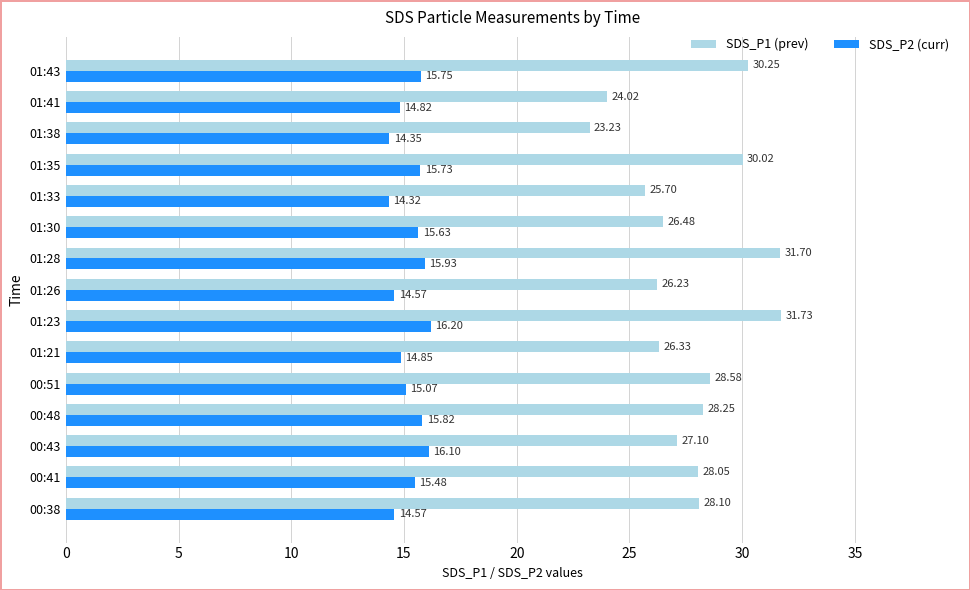

At which label does SDS_P2 (curr) reach its peak?

01:23